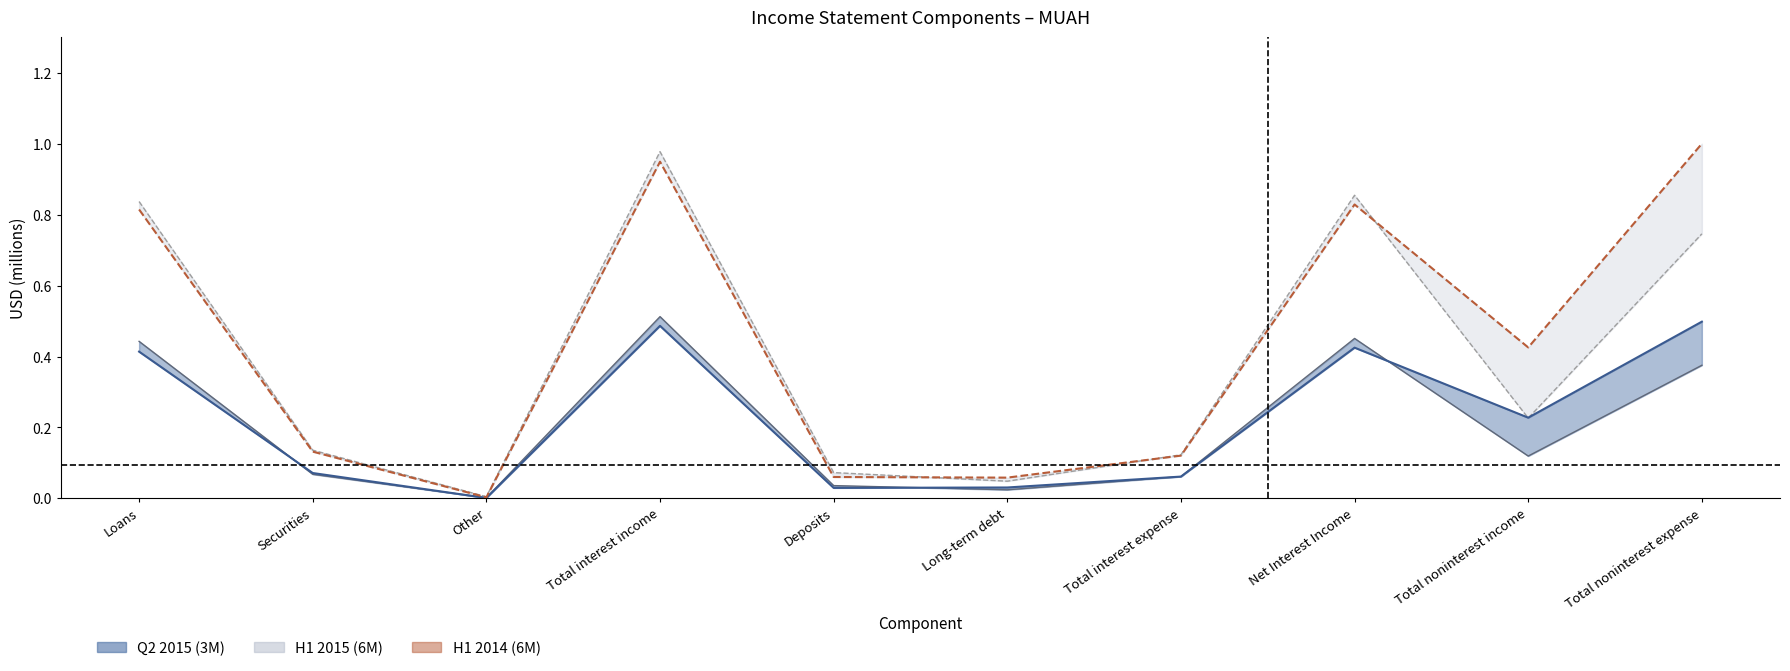

In H1 2014 (6M) line, how many points are lower than both neighbors (excluding endpoints)?

3